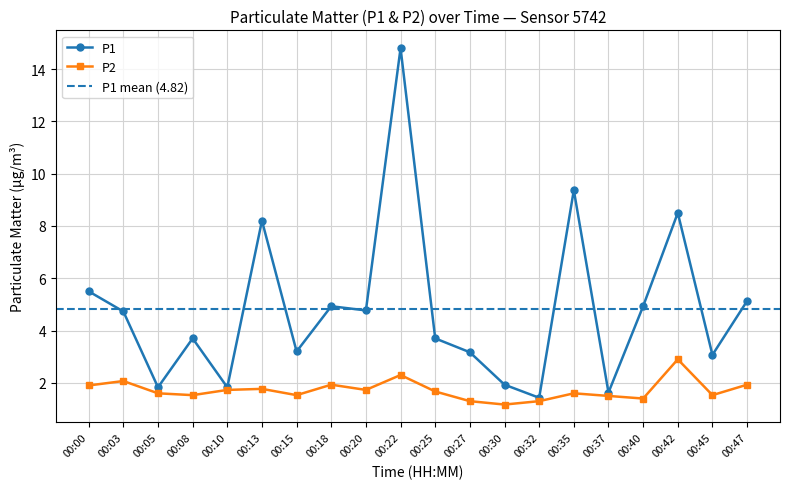

What is the value of the P2 point at the 15th from the left?

1.6